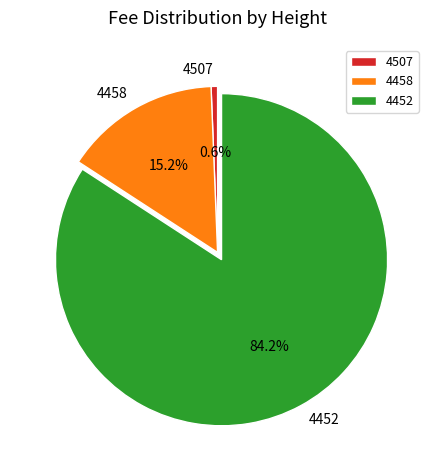

To the nearest percent, what is the combined percentage of 4458 and 4452?

99%